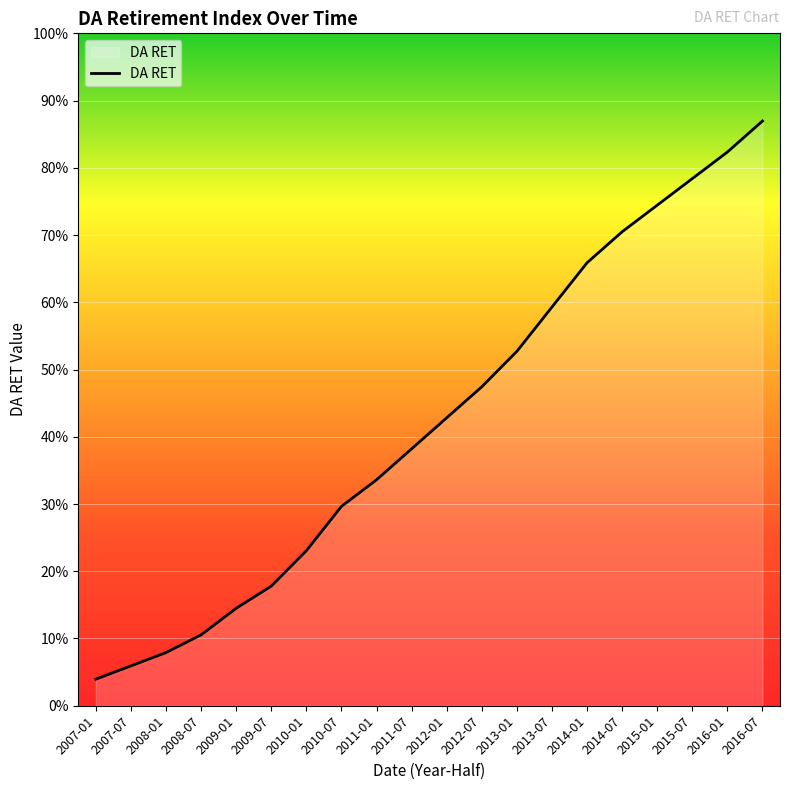

At which category does the chart reach its peak across all series?

2016-07